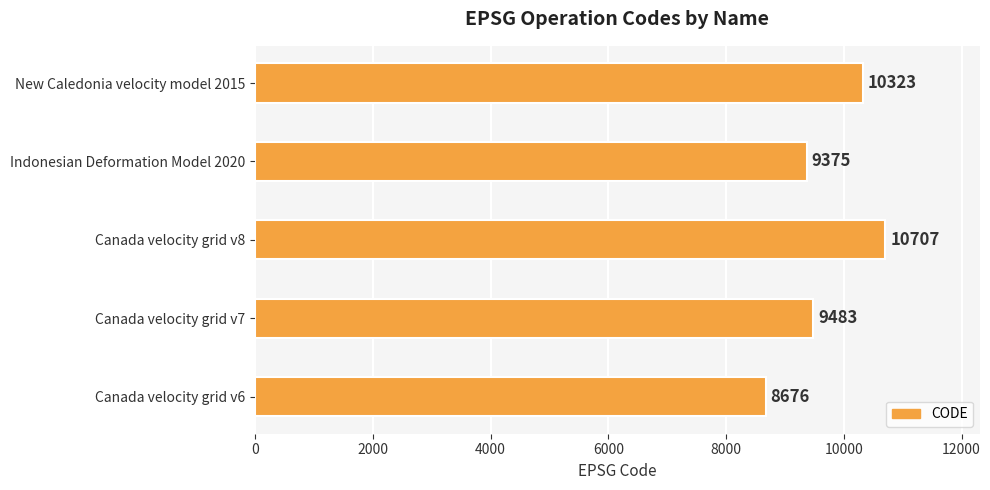

What is the change in value from Canada velocity grid v7 to Indonesian Deformation Model 2020?

-108